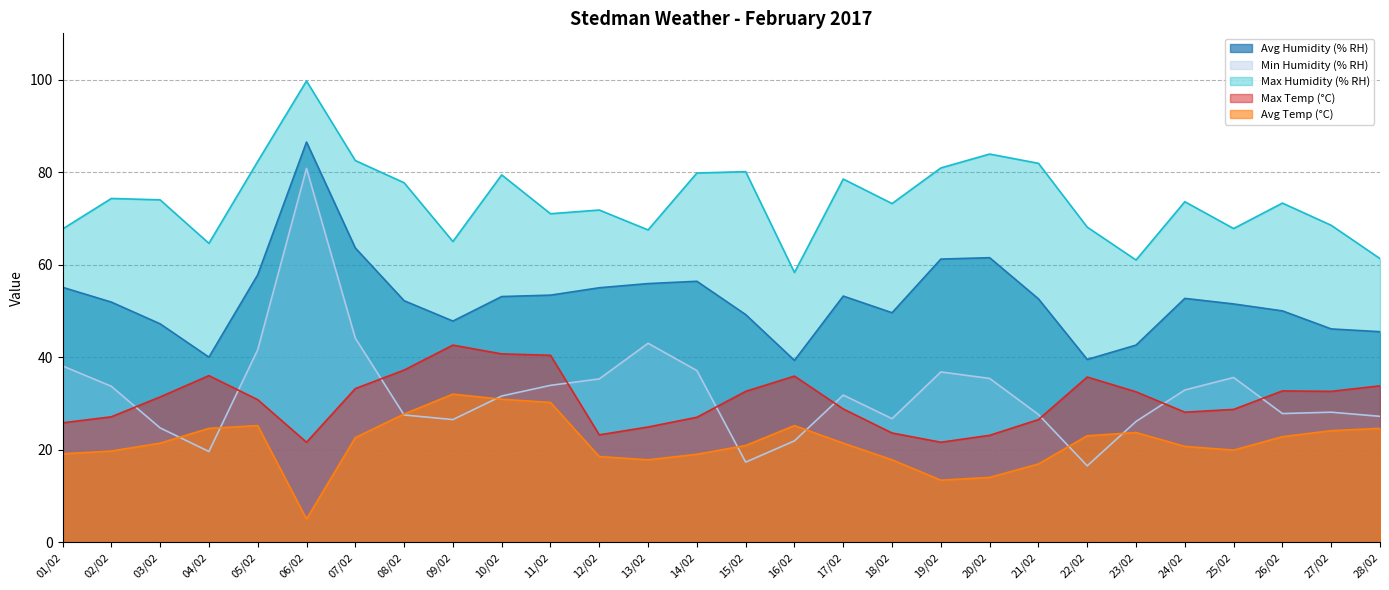

Is the value of Min Humidity (% RH) at 09/02 greater than the value of Max Temp (°C) at 23/02?

No